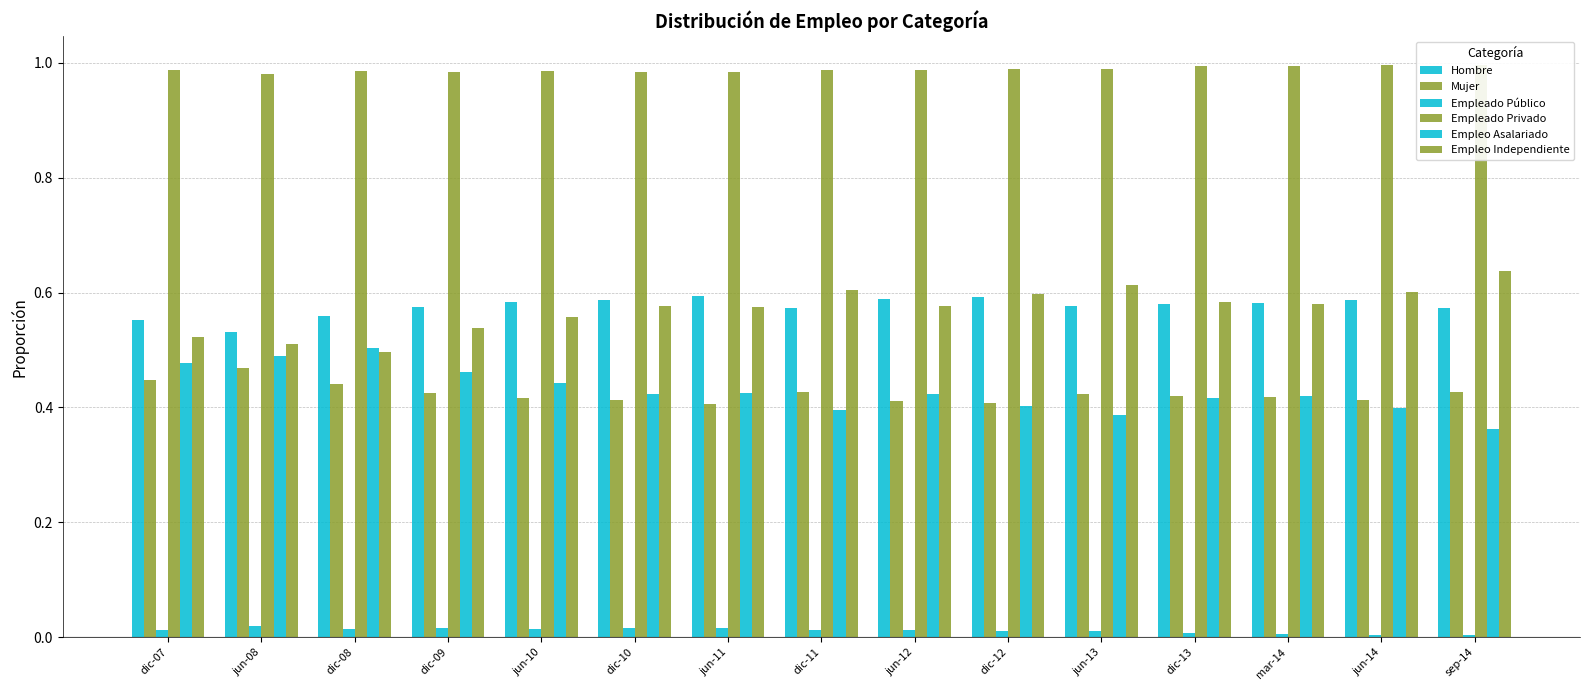

At which label is Mujer closest to 0?

jun-11